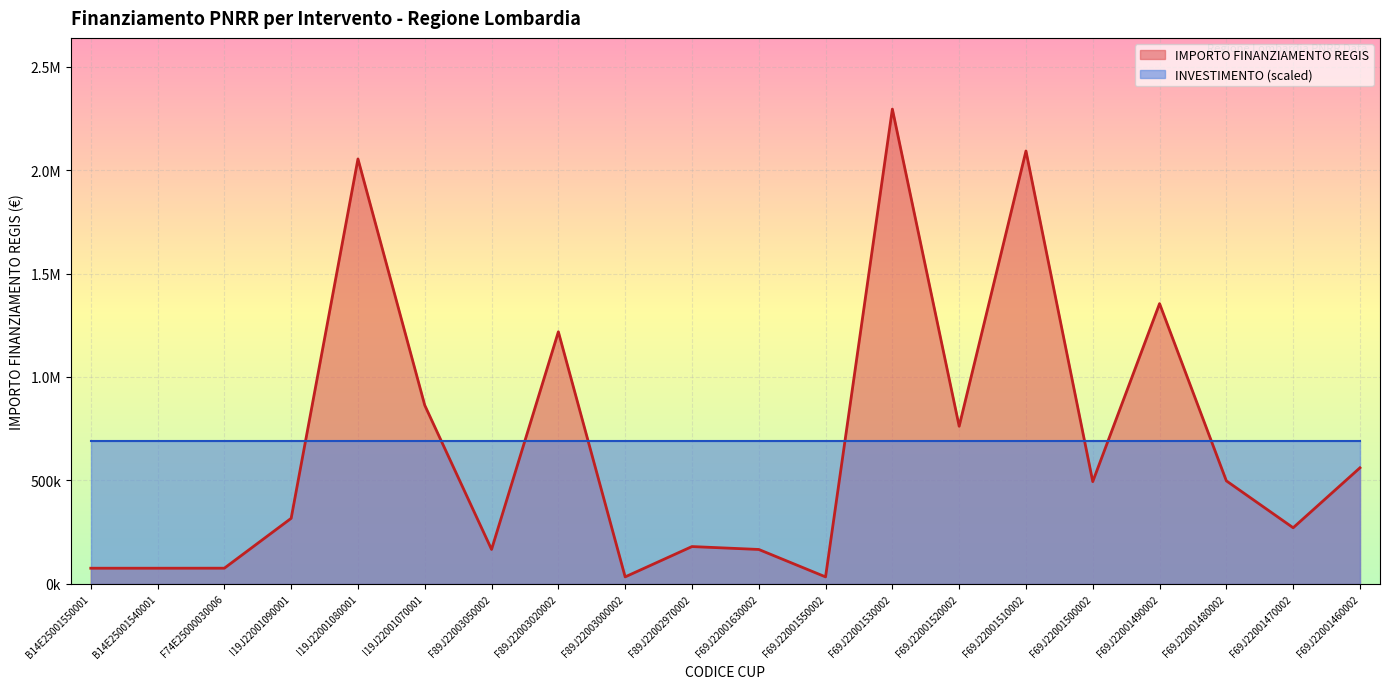

How many points are higher than both their immediate neighbors (excluding endpoints)?

6